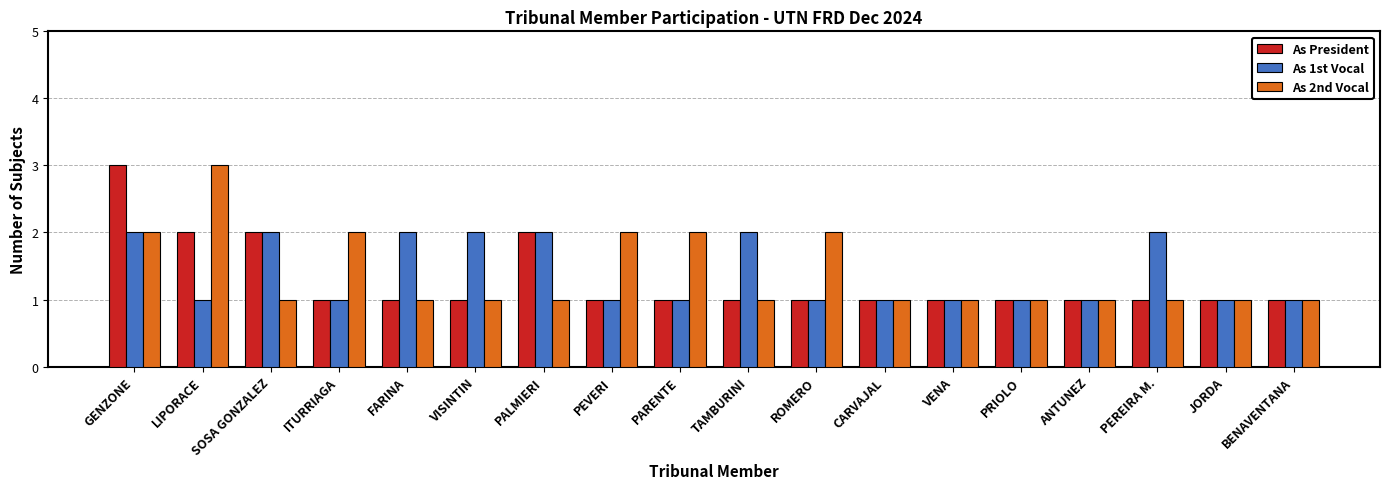

What is the greatest value displayed?

3